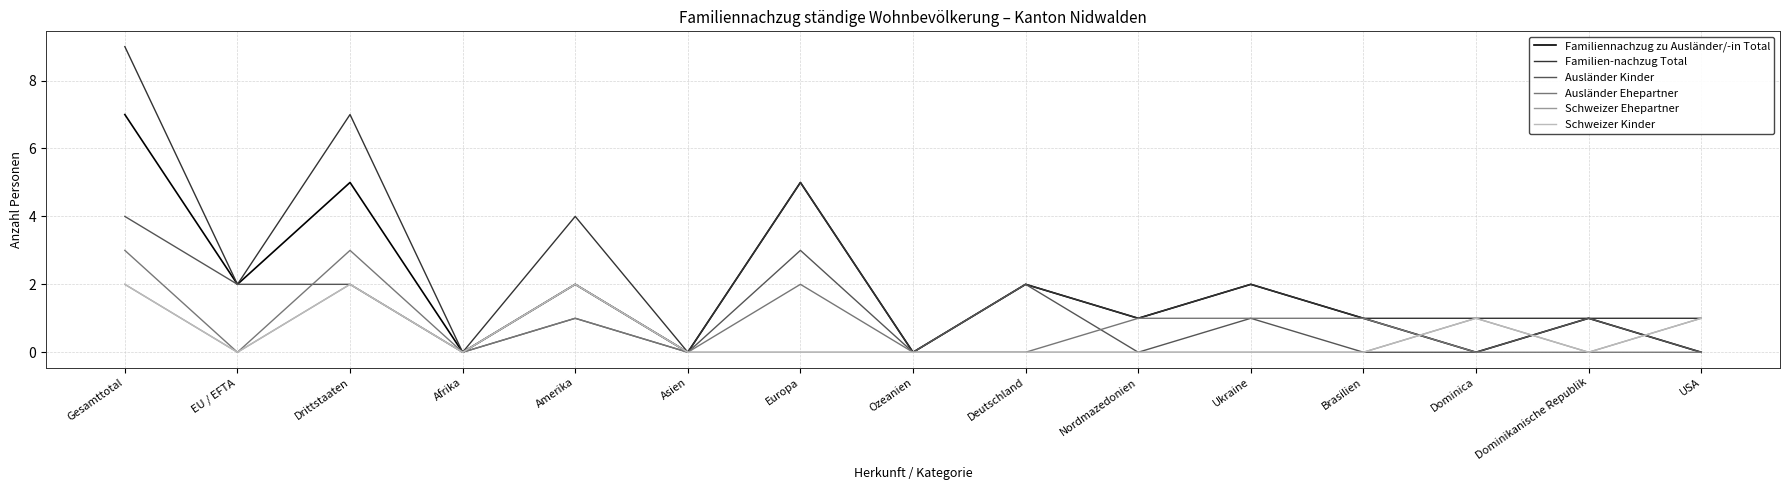

Is this an area chart (filled region under the line)?

No